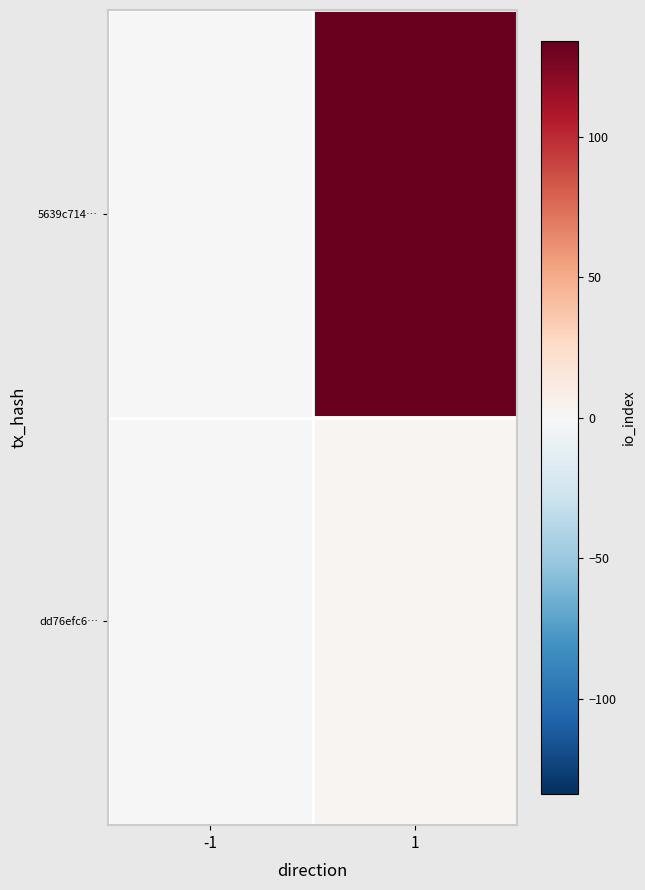

How many distinct data groups are displayed?

2